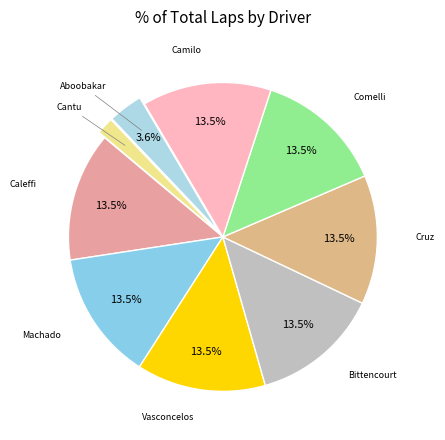

Count the number of slices in the pie.

9